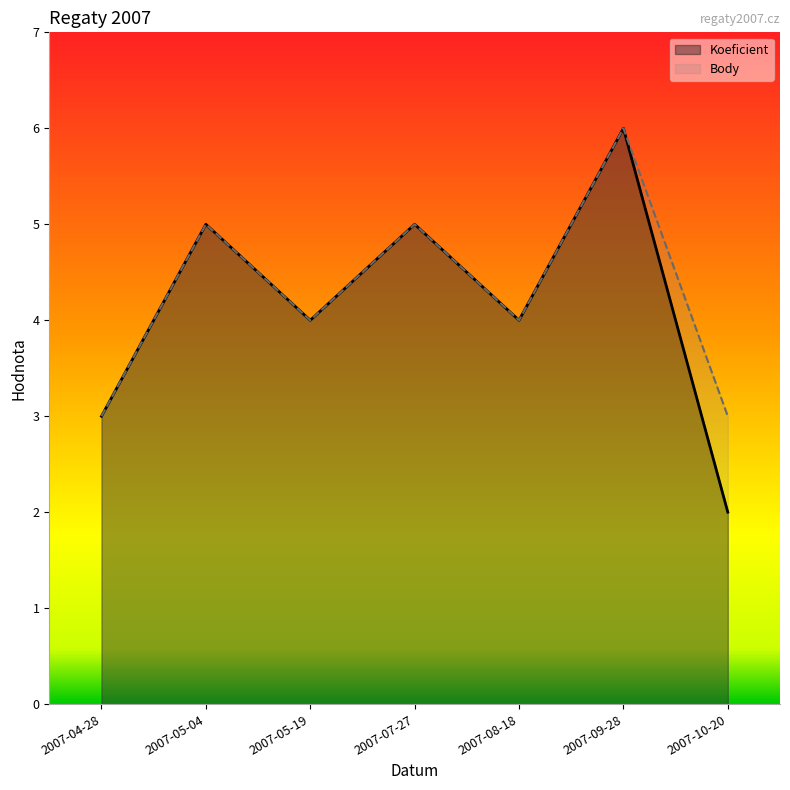

True or false: Body and Koeficient intersect in this chart.

False